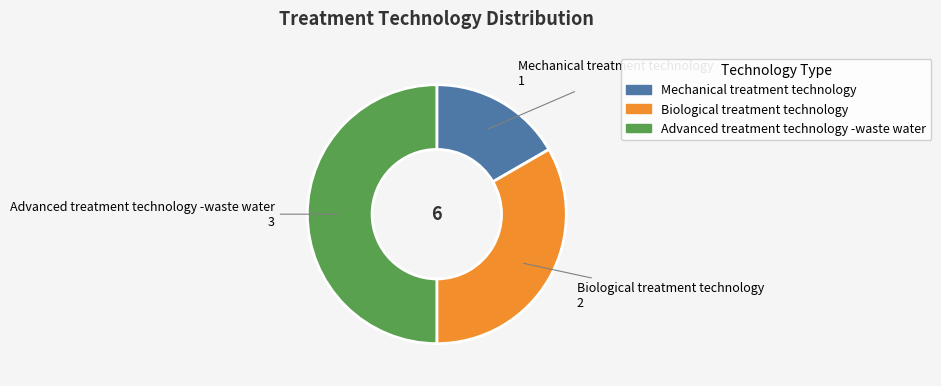

Rank the categories by value from lowest to highest.

Mechanical treatment technology, Biological treatment technology, Advanced treatment technology -waste water